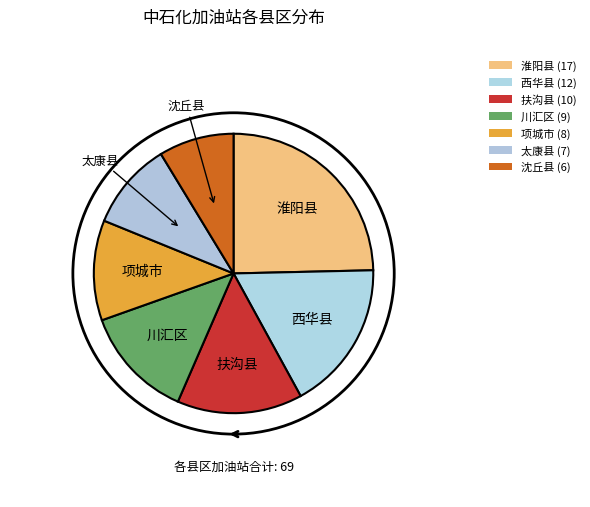

Does 项城市 represent more than half of the total?

No